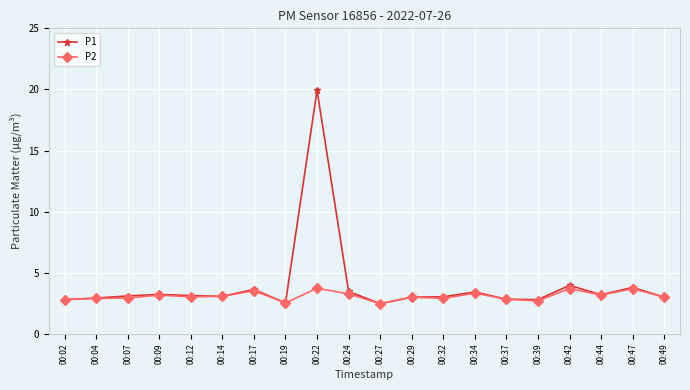

Rank the series by their maximum value, from highest to lowest.

P1, P2